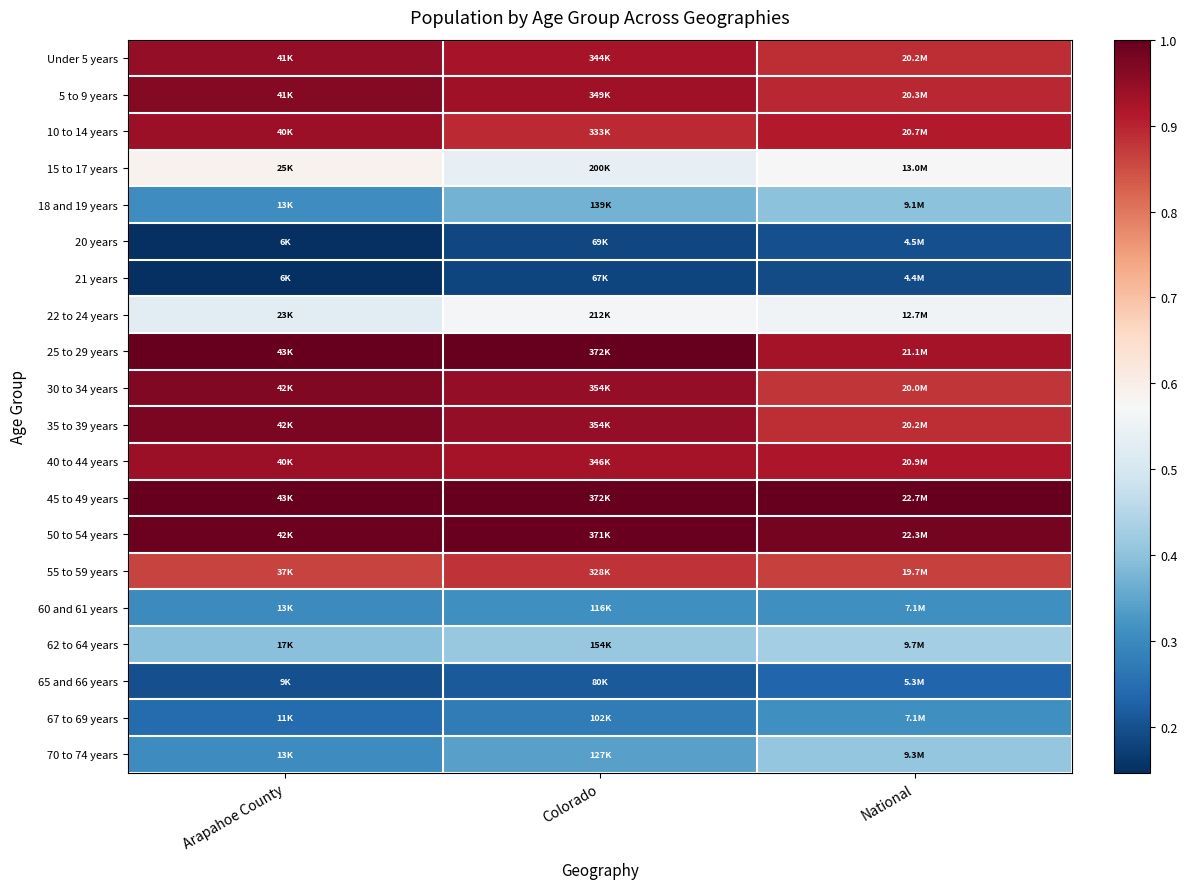

What is the minimum value shown in the chart?

0.1